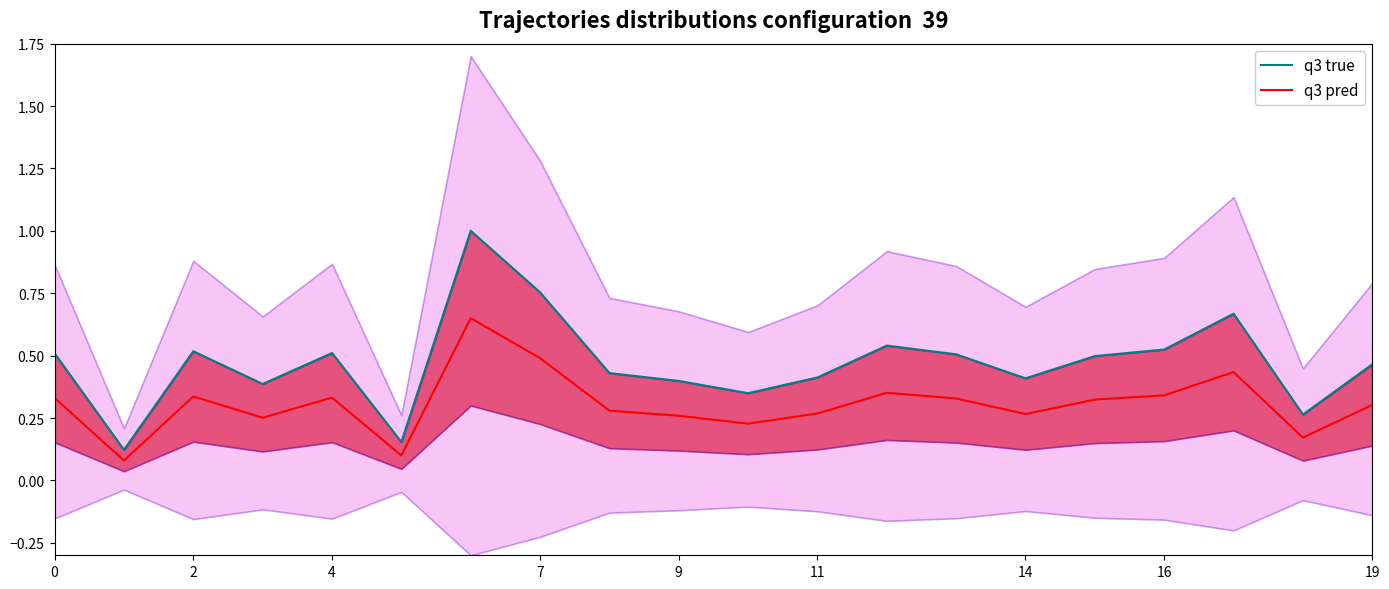

The value of q3 pred at 2 is 0.2. True or false?

False